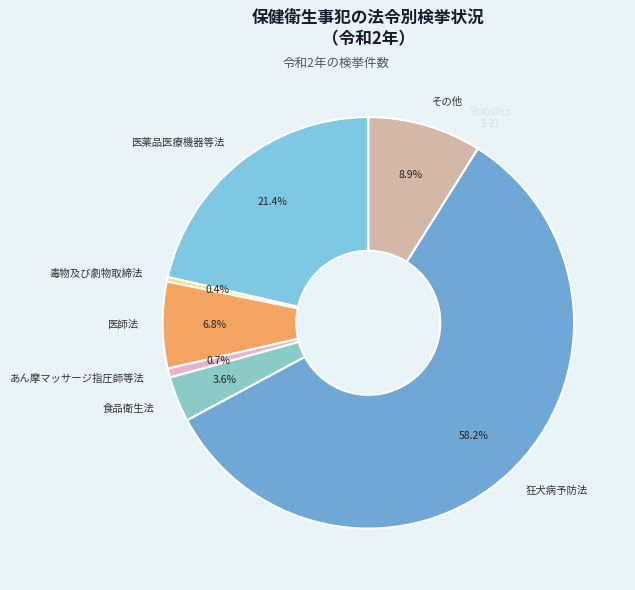

What percentage is NOT represented by 医薬品医療機器等法?

78.6%